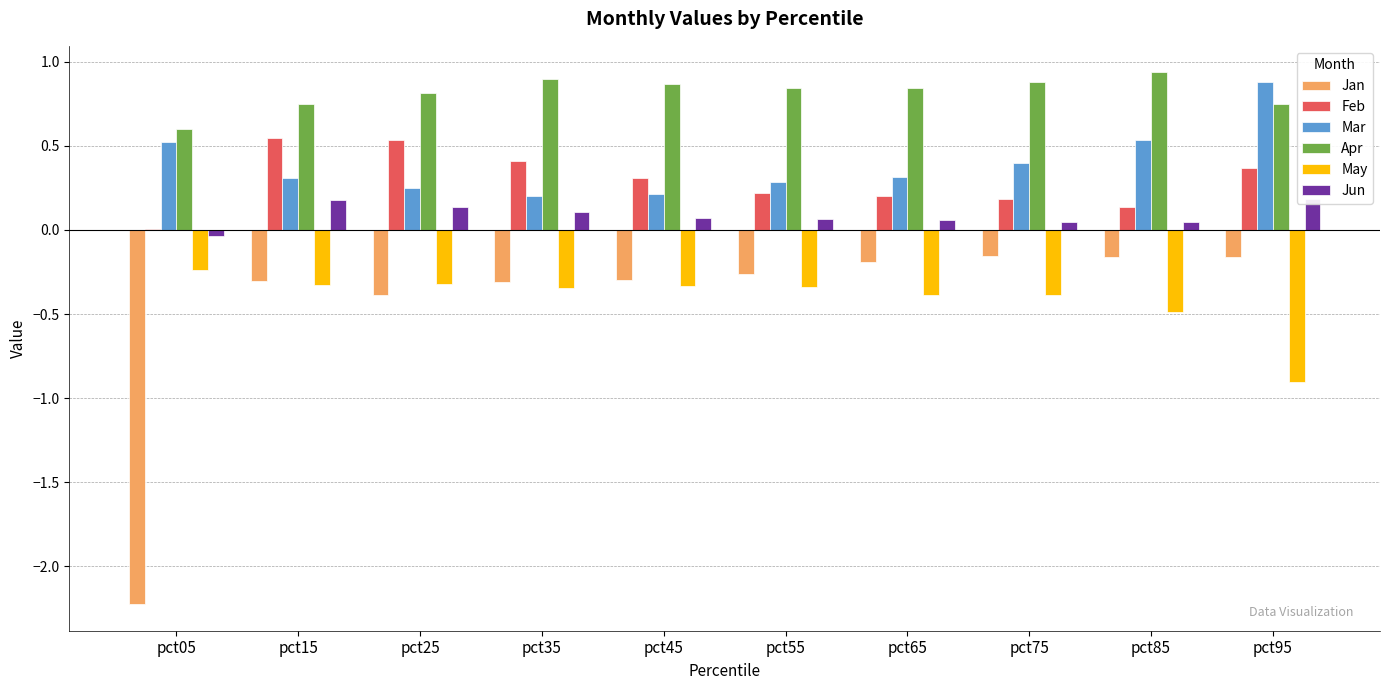

At which category does the chart reach its minimum across all series?

pct05